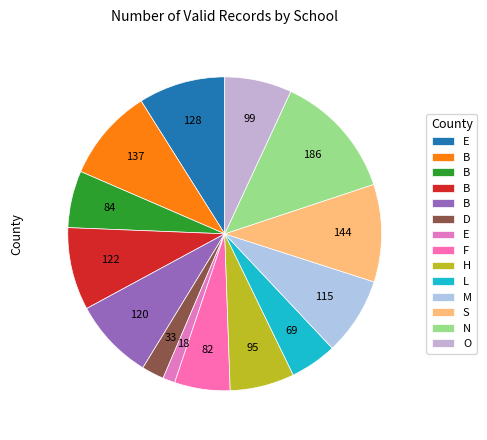

How many segments does this pie chart have?

14